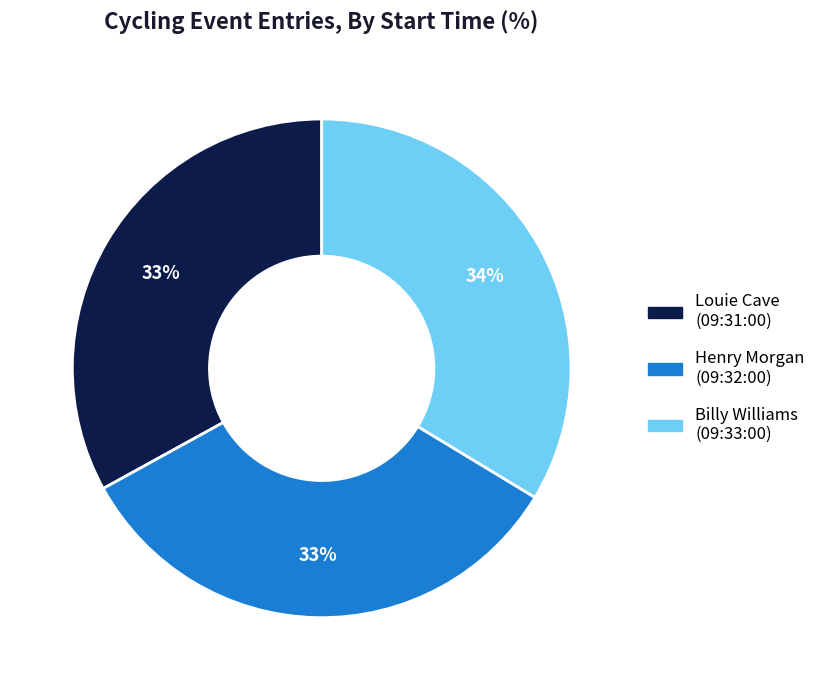

To the nearest percent, what is the average slice percentage?

33%